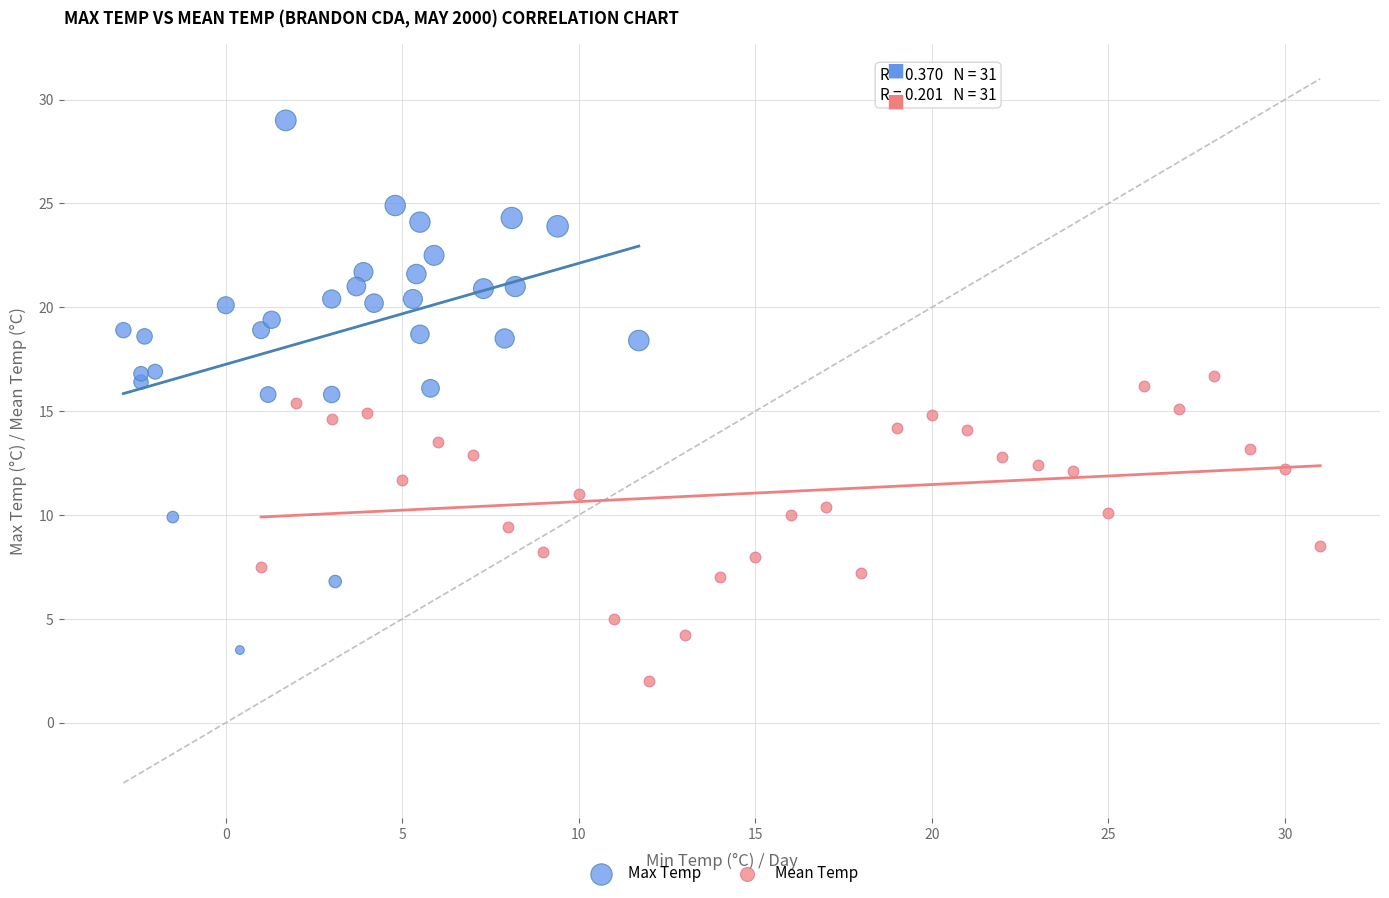

Which series has the largest Y range (max minus min)?

Max Temp